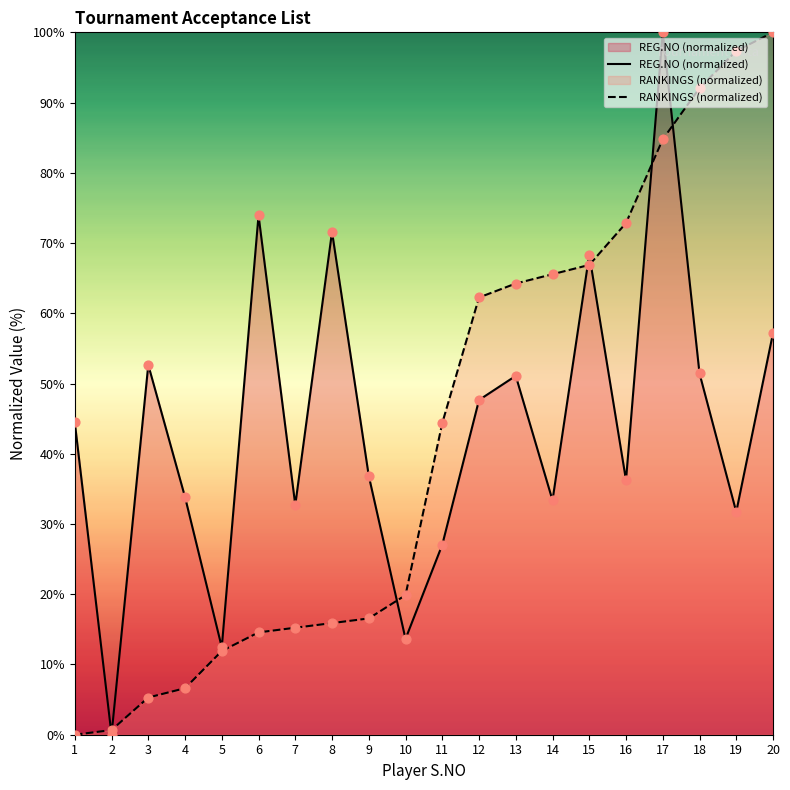

What is the total value across all series at 2?

0.7